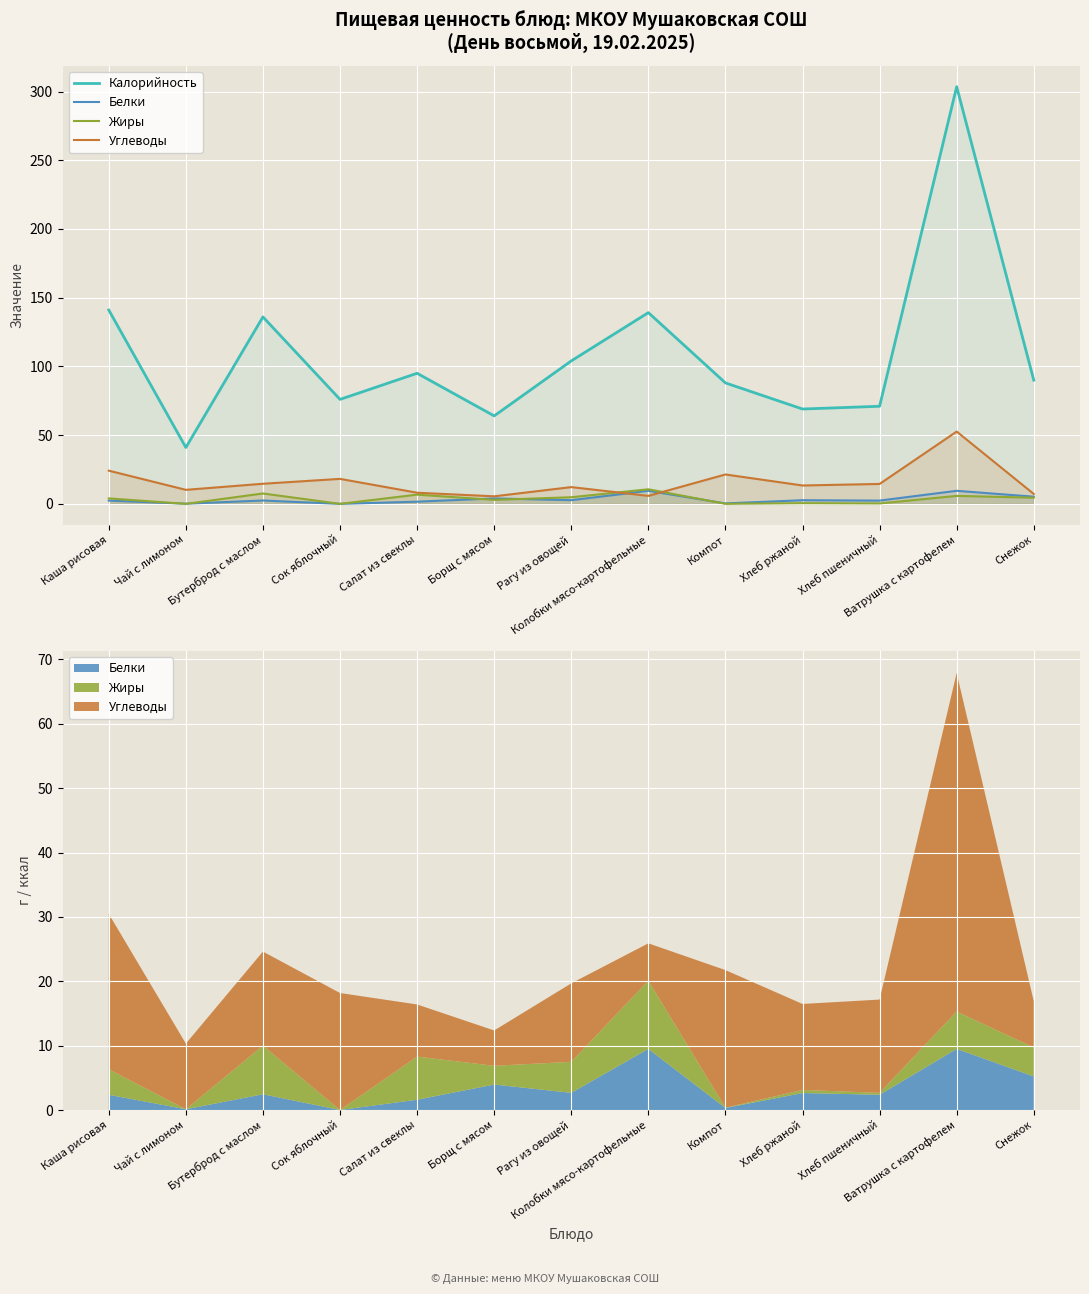

Which series ends up on top after the final intersection of Углеводы and Белки?

Углеводы